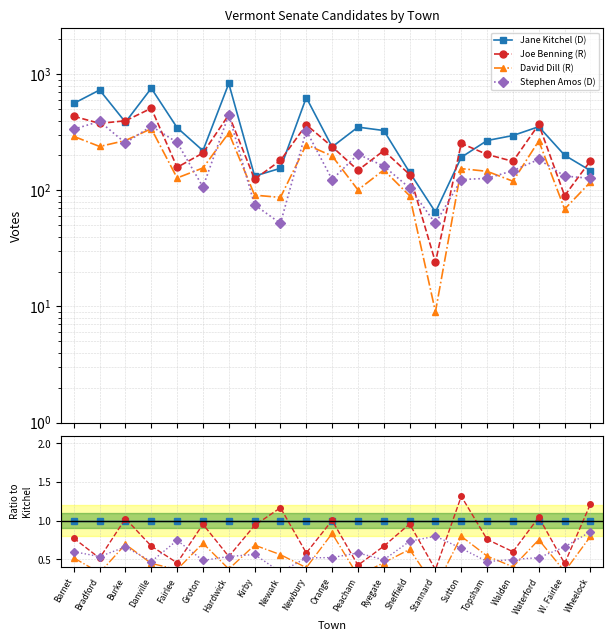

Does the chart have visible grid lines?

Yes